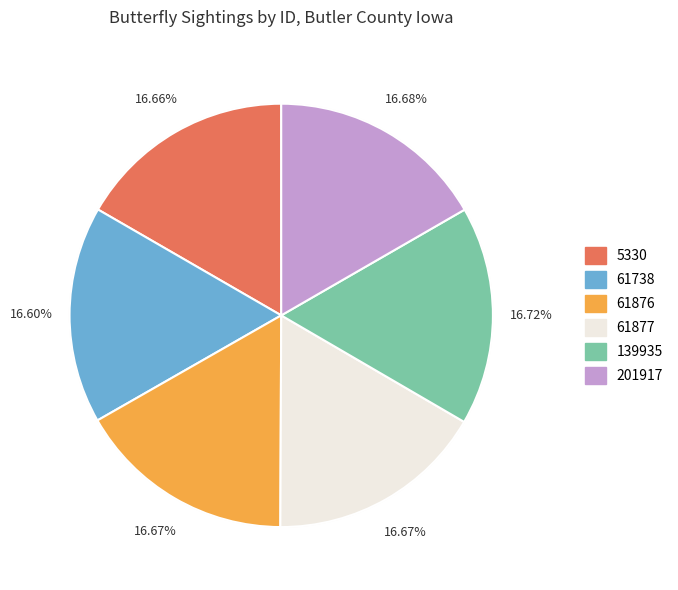

How many slices are in this pie chart?

6